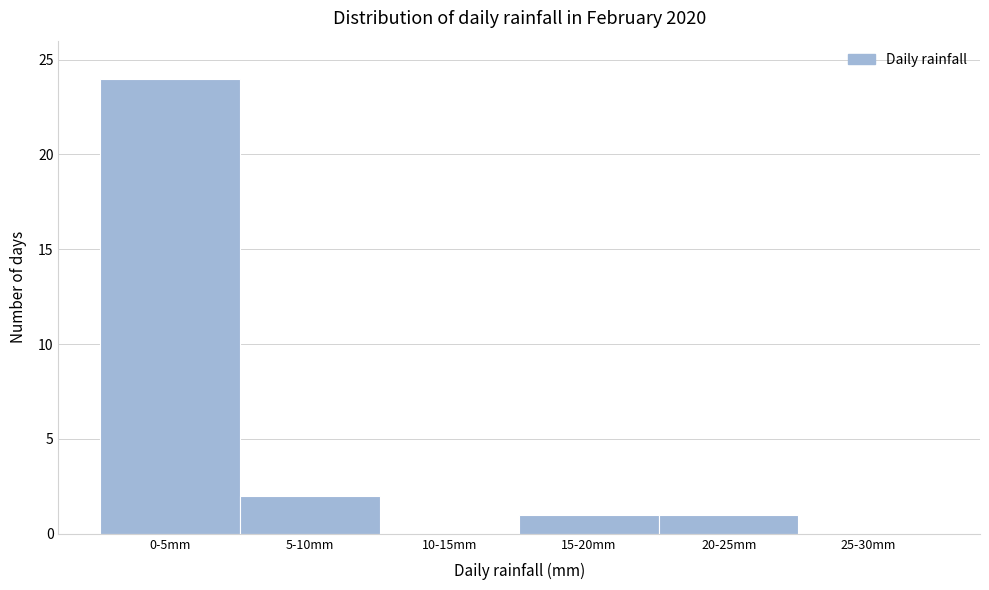

Reading right to left, list all the values displayed in this chart.

25-30mm=0	20-25mm=1	15-20mm=1	10-15mm=0	5-10mm=2	0-5mm=24